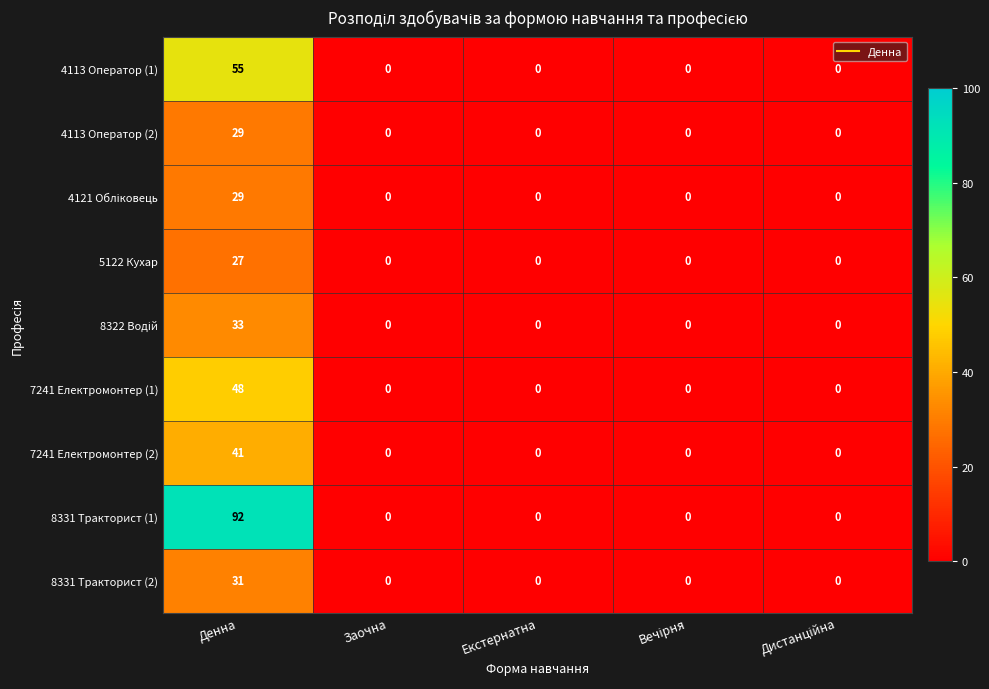

The value of 8331 Тракторист (2) at Заочна is 0. True or false?

True